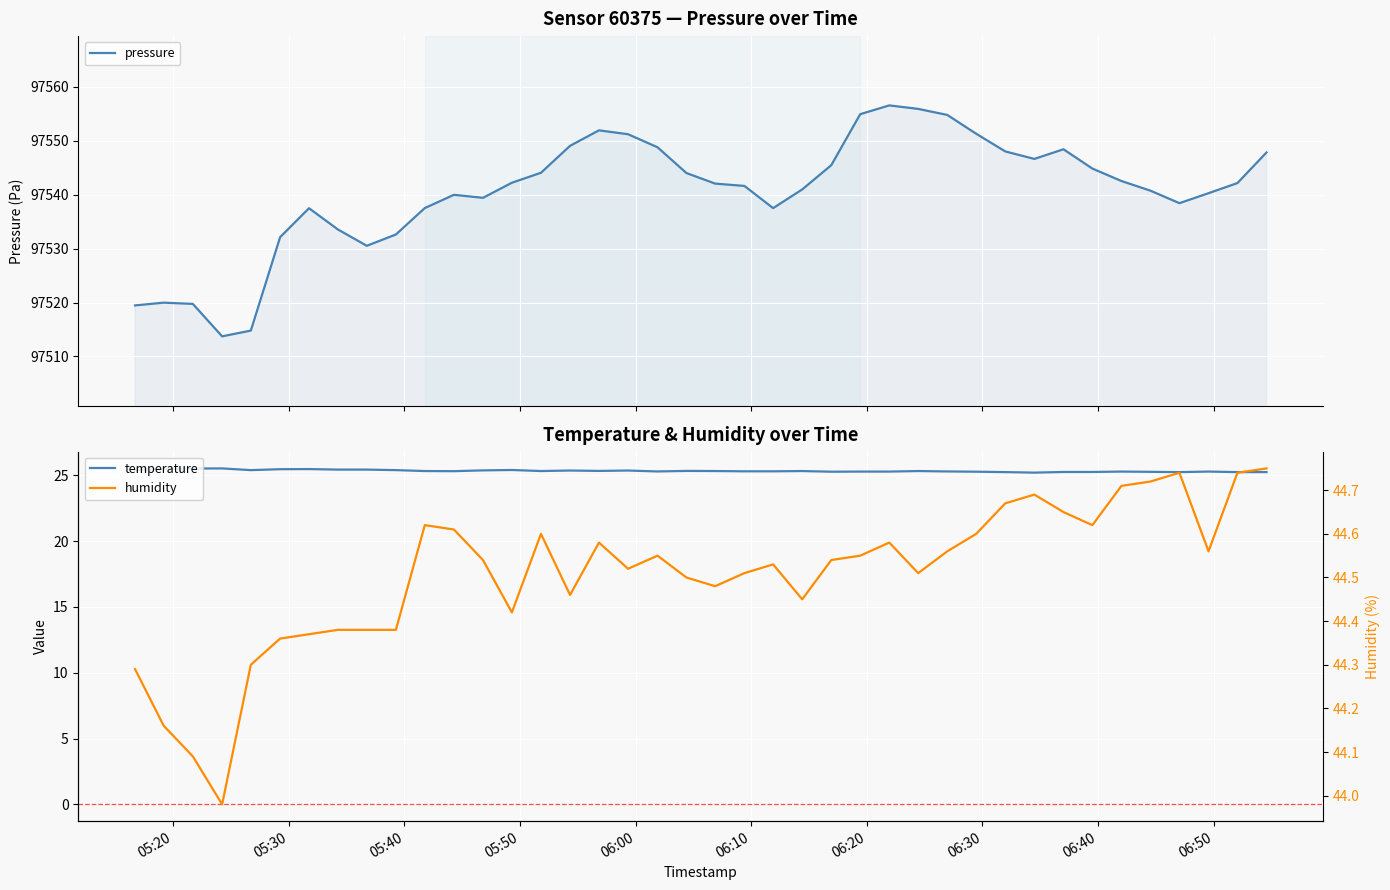

What is the difference between the maximum and second lowest values in the pressure series?

41.8